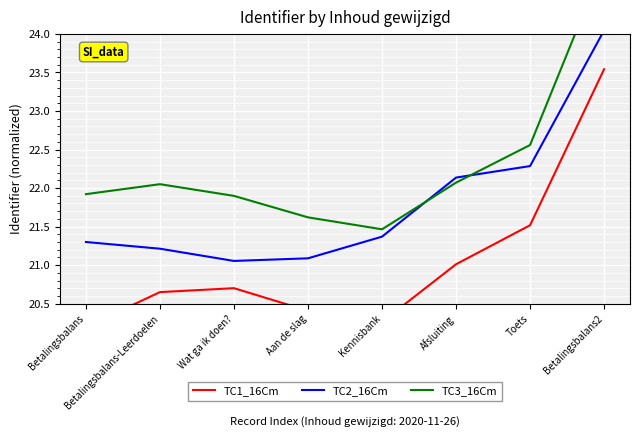

What is the difference between the highest and lowest values at Afsluiting?

1.1